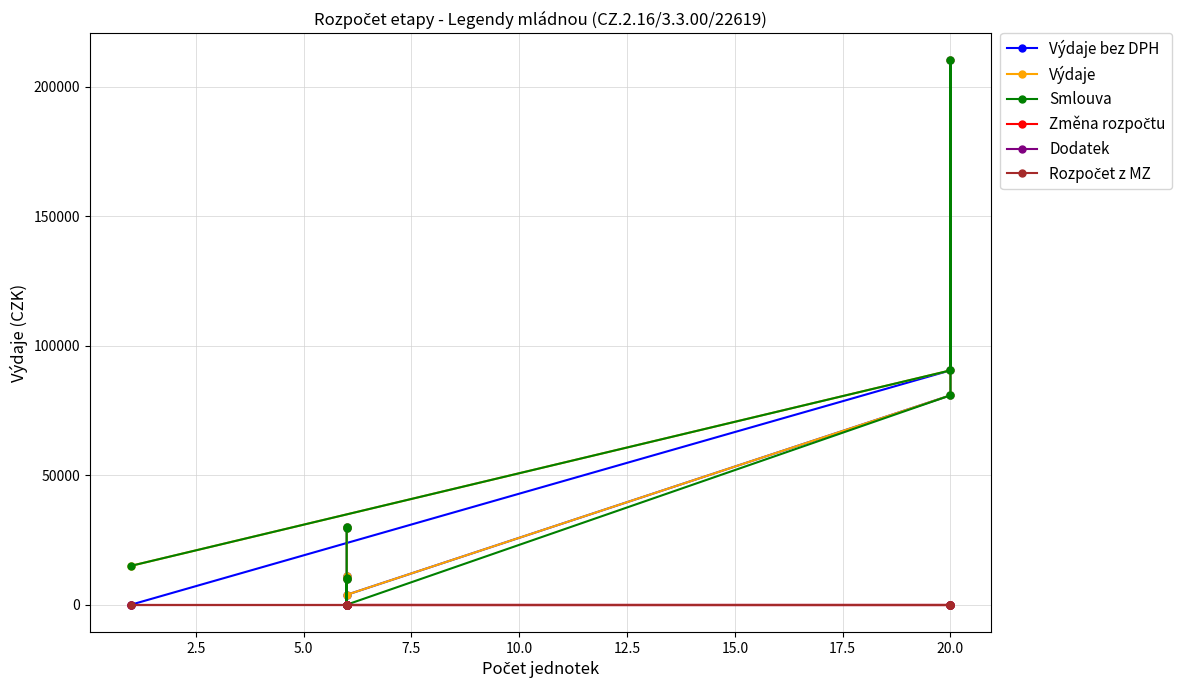

Is it true that Výdaje bez DPH equals 158718.2 at 20.0?

False